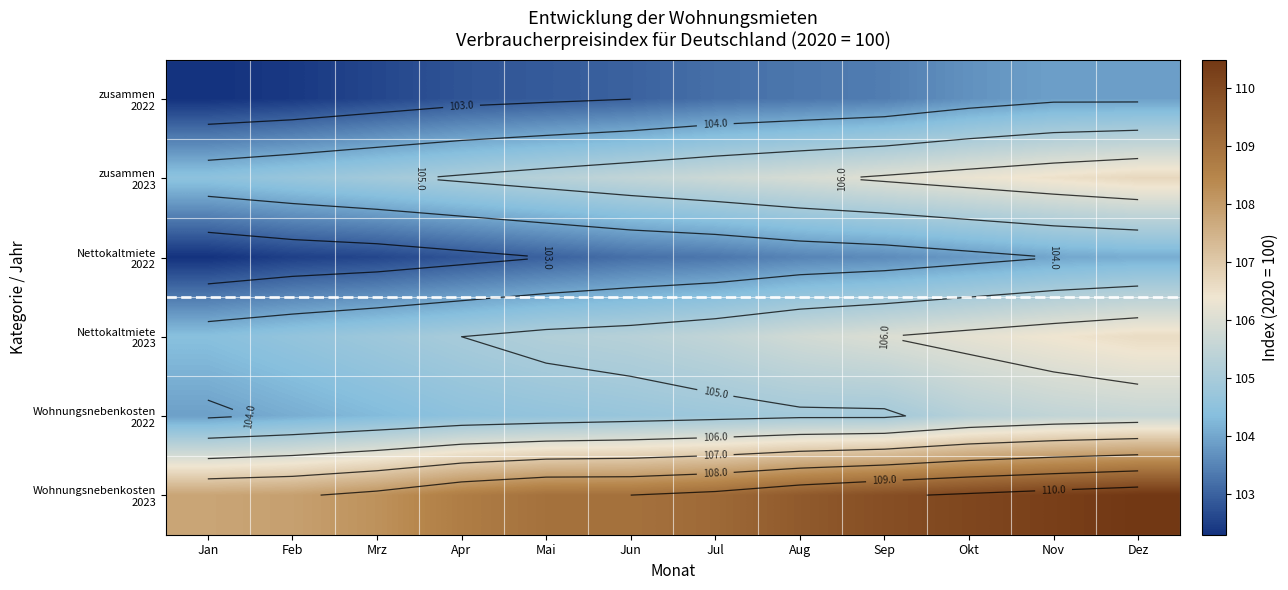

Where does the Wohnungsnebenkosten 2023 series first go above 109?

Jul